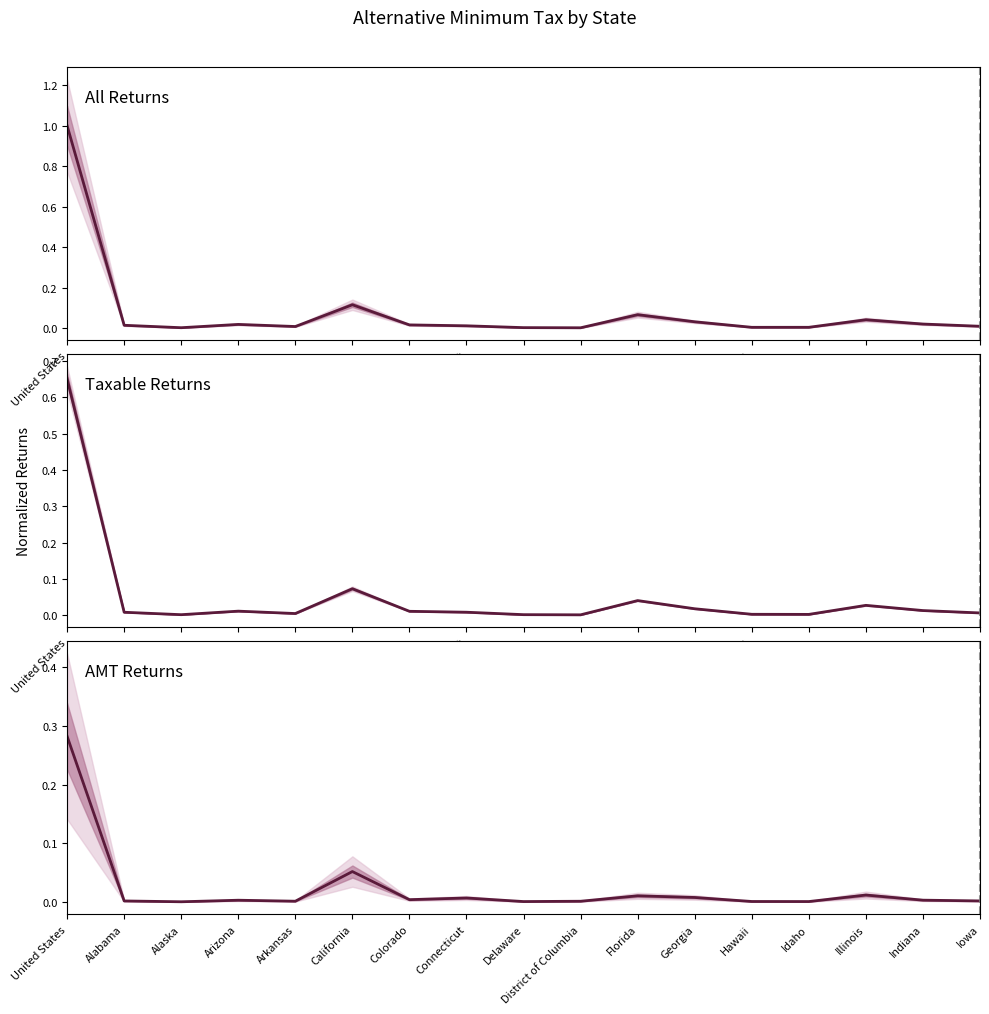

At which label is Taxable Returns closest to 0?

District of Columbia